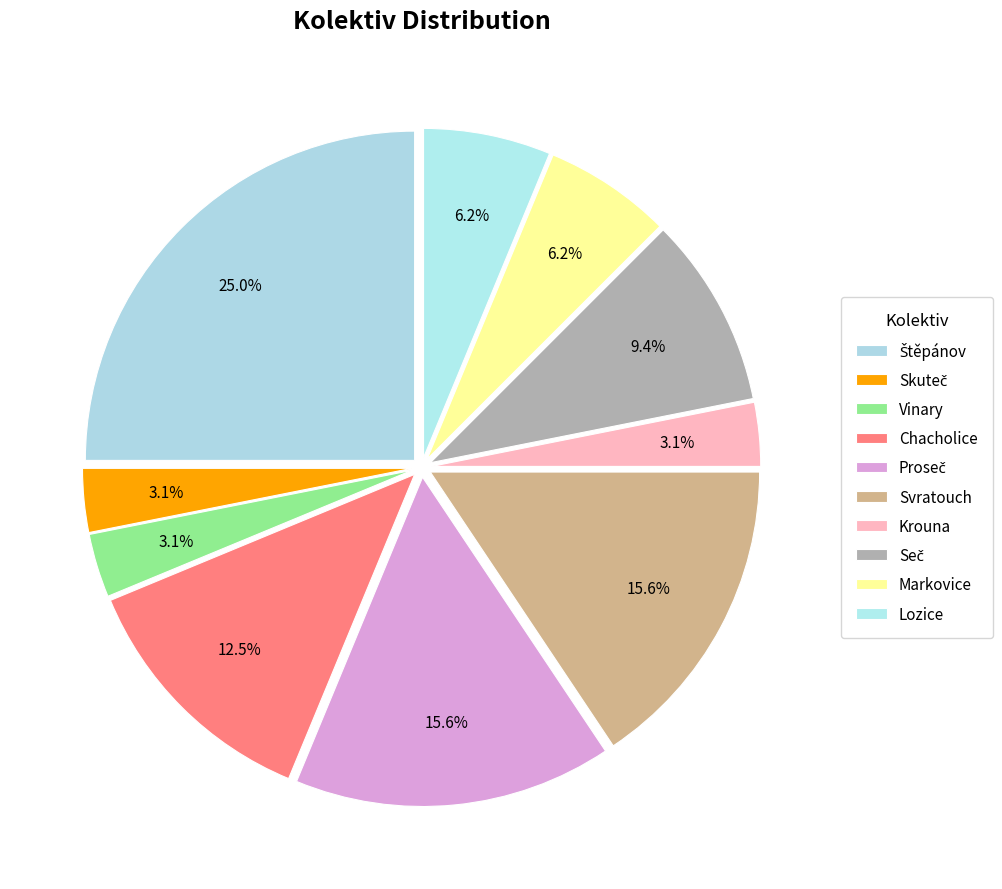

Which slice is the largest?

Štěpánov